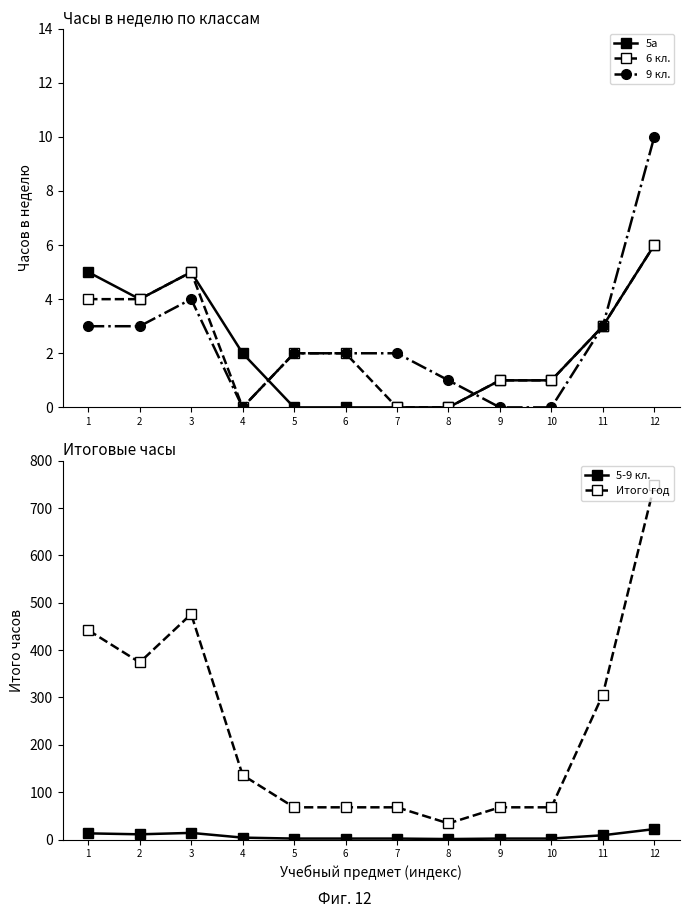

Which series changed the most between 1 and 11?

Итого год